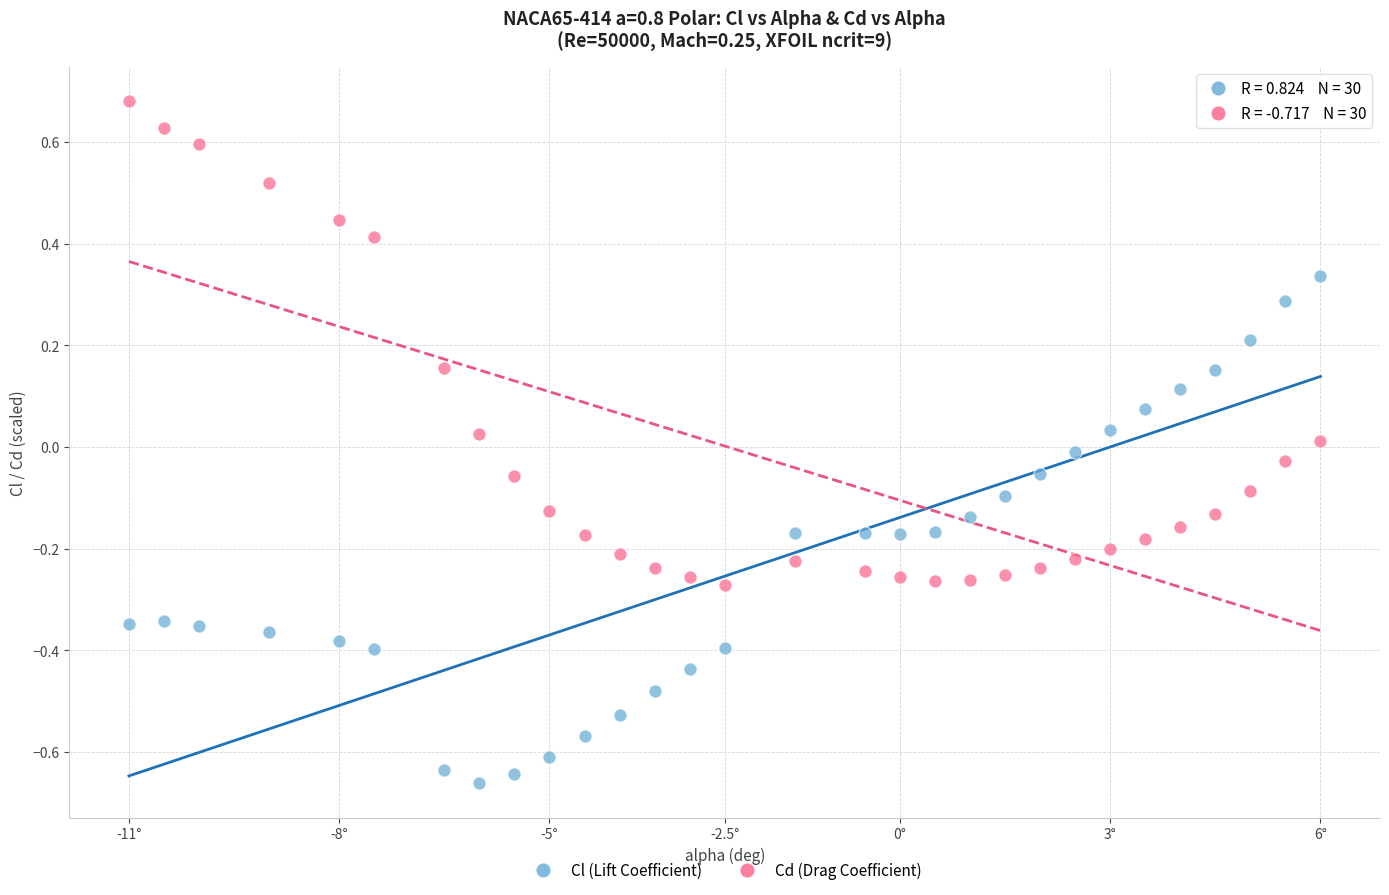

Across all data points, what is the range of Y values (max minus min)?

1.3